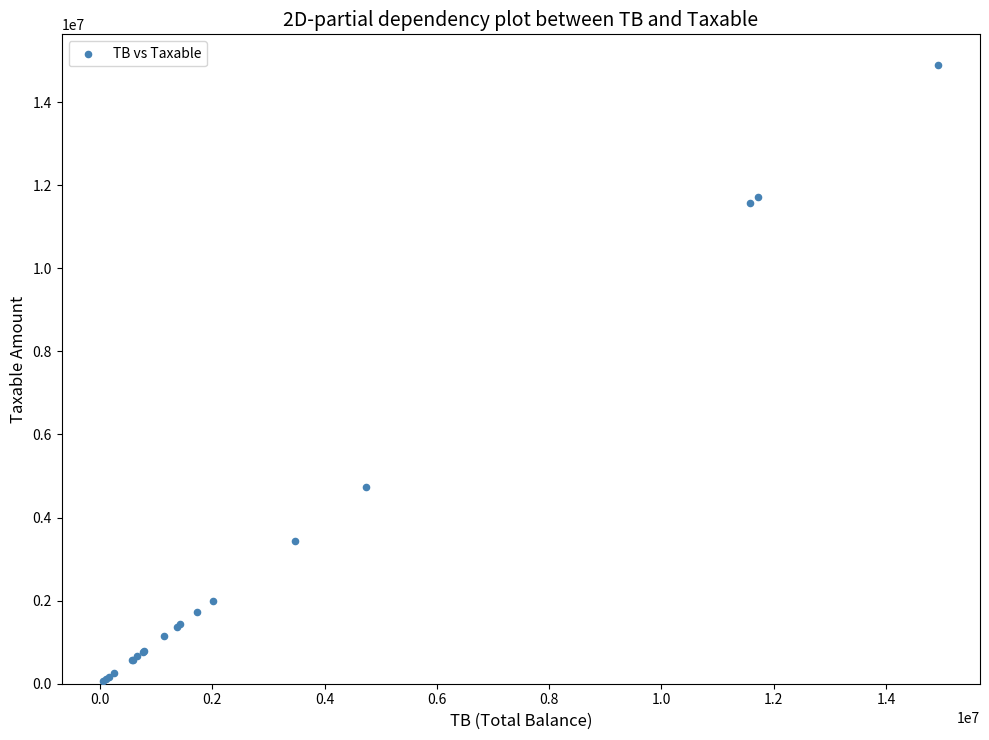

What Y value in the scatter plot is closest to 7474836?

4731146.9